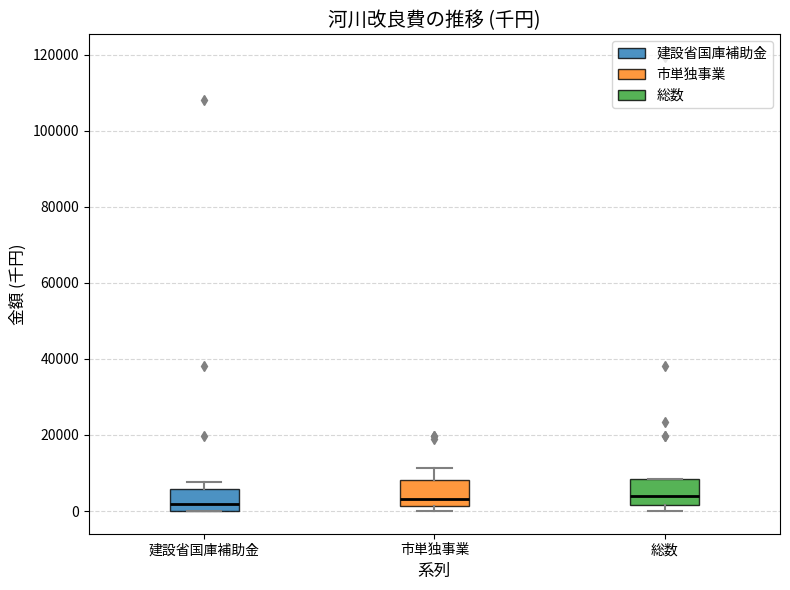

Where does the median line of the box for 総数 sit on the y-axis? The values are not printed on the chart, so give them approximately, as read against the axis.

4000